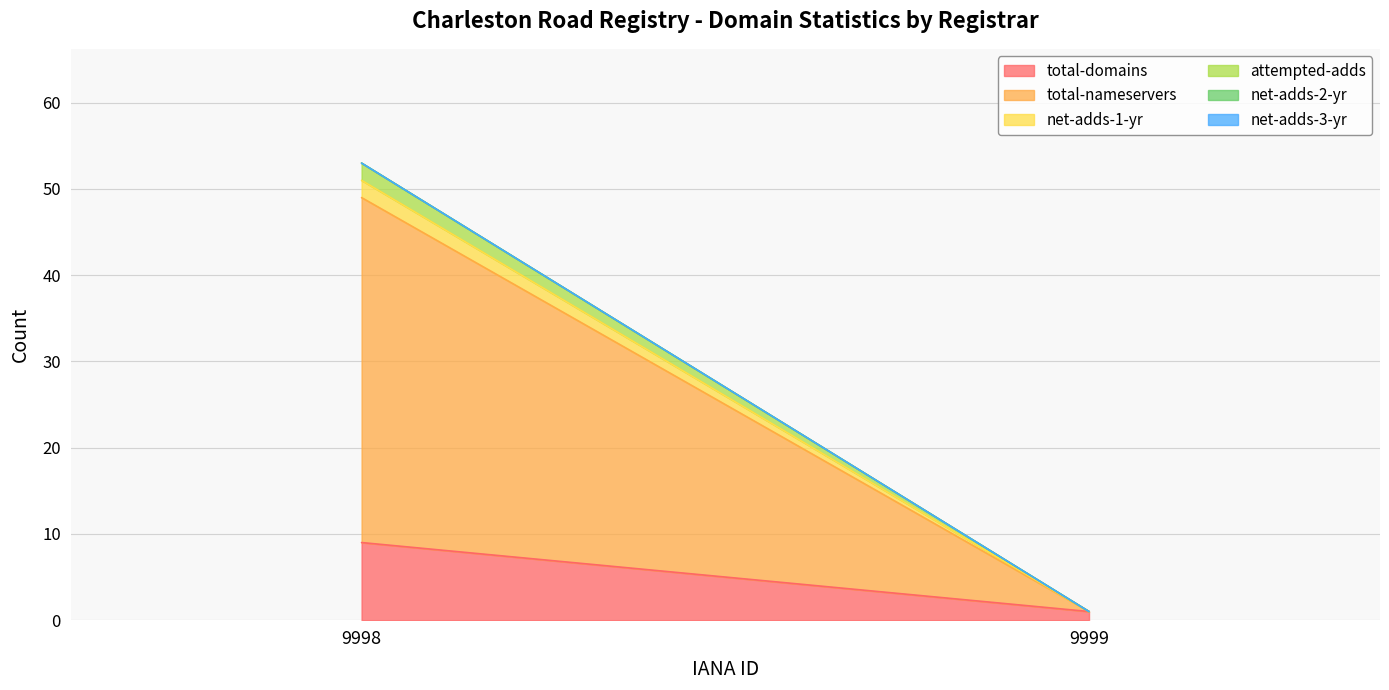

Between 9999 and 9998, which is larger?

9998